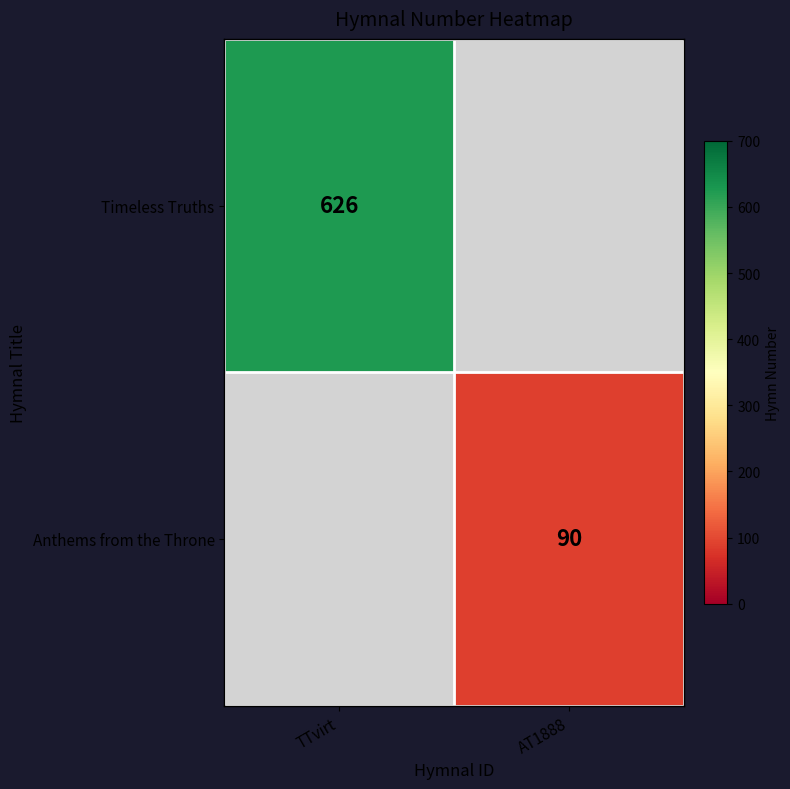

The Timeless Truths series shows 267 at TTvirt. True or false?

False